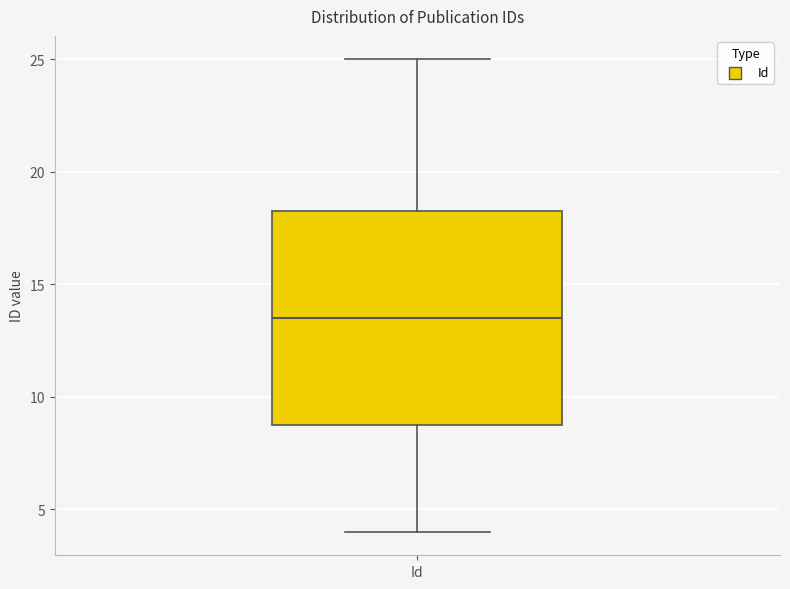

Transcribe this box plot: give where the median line is, the range the box spans, and where the two whiskers end, as read against the y-axis. The values are not printed on the chart, so give them approximately, as read against the axis.

median 13.5, box 9.0 to 18.5, whiskers 4.0 to 25.0